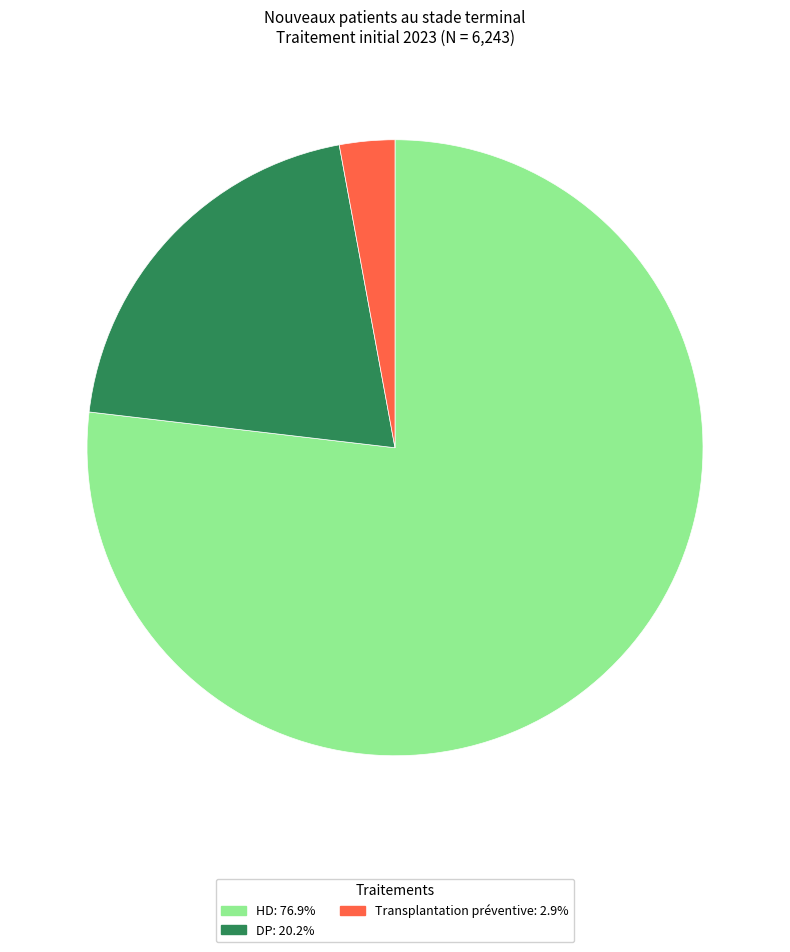

True or false: Transplantation préventive accounts for 90% of the total.

False